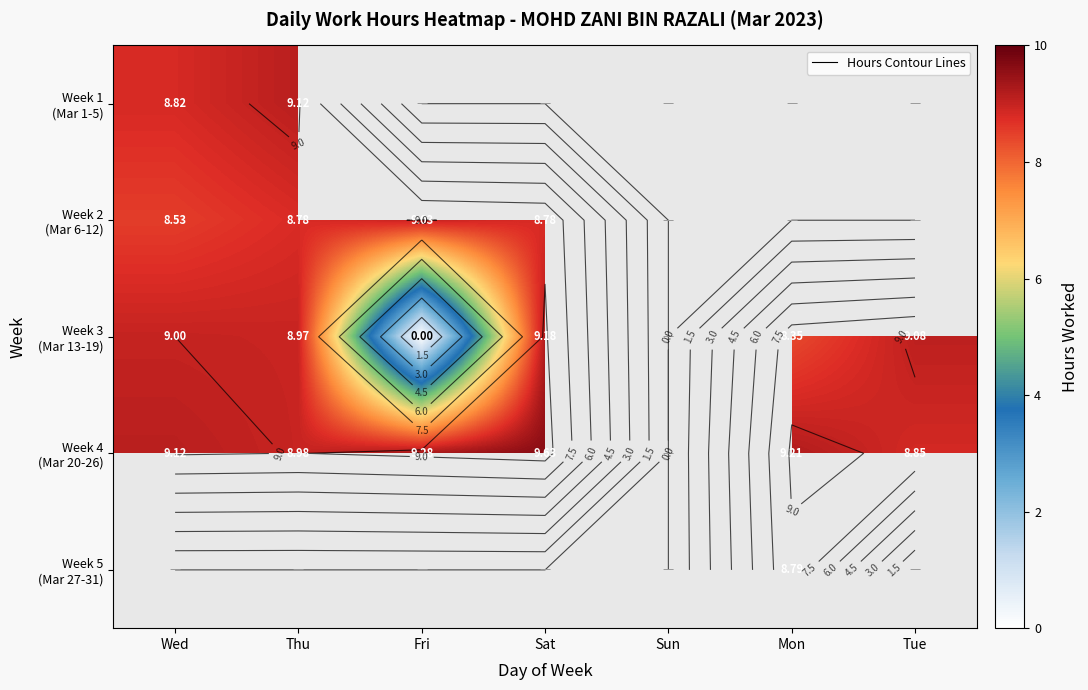

What is the difference between the maximum and minimum values in the Week 3 (Mar 13-19) series?

9.2